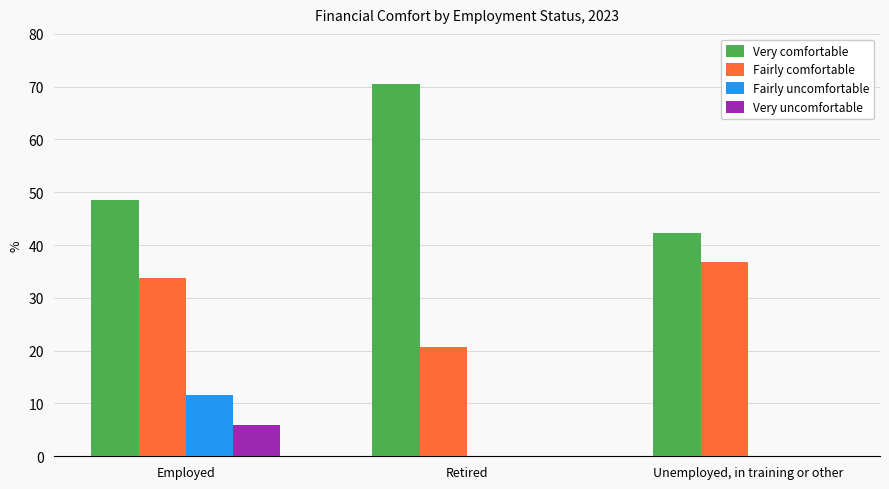

What is the sum of all Very comfortable values?

161.5